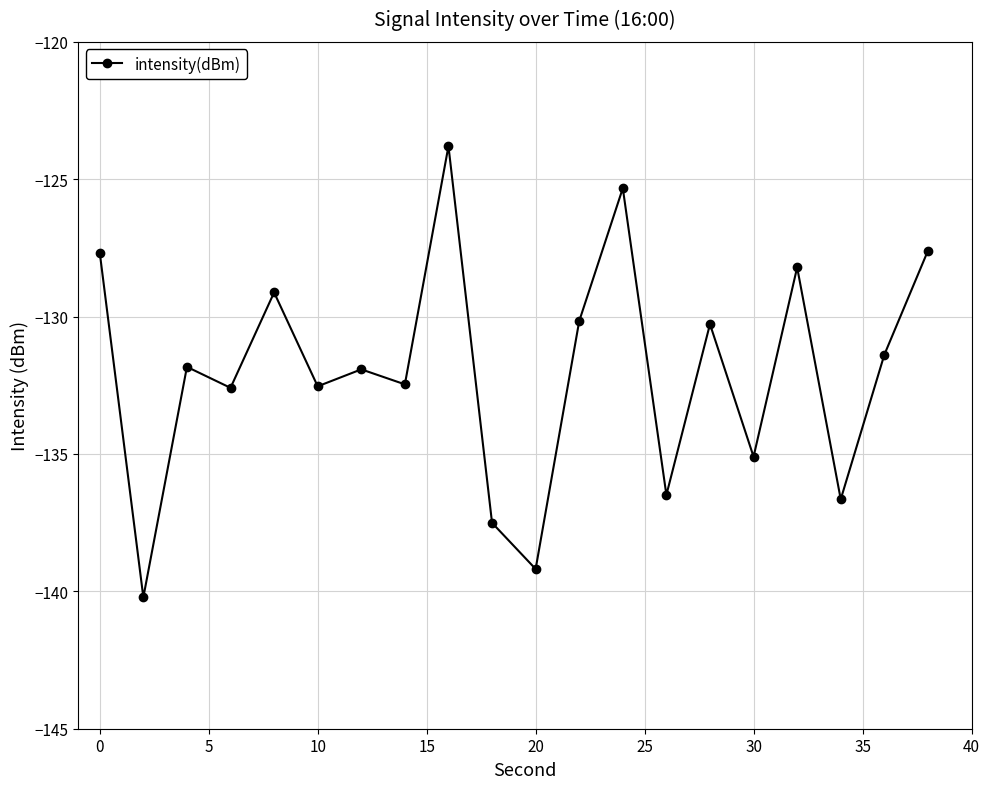

What is the smallest value displayed?

-140.2